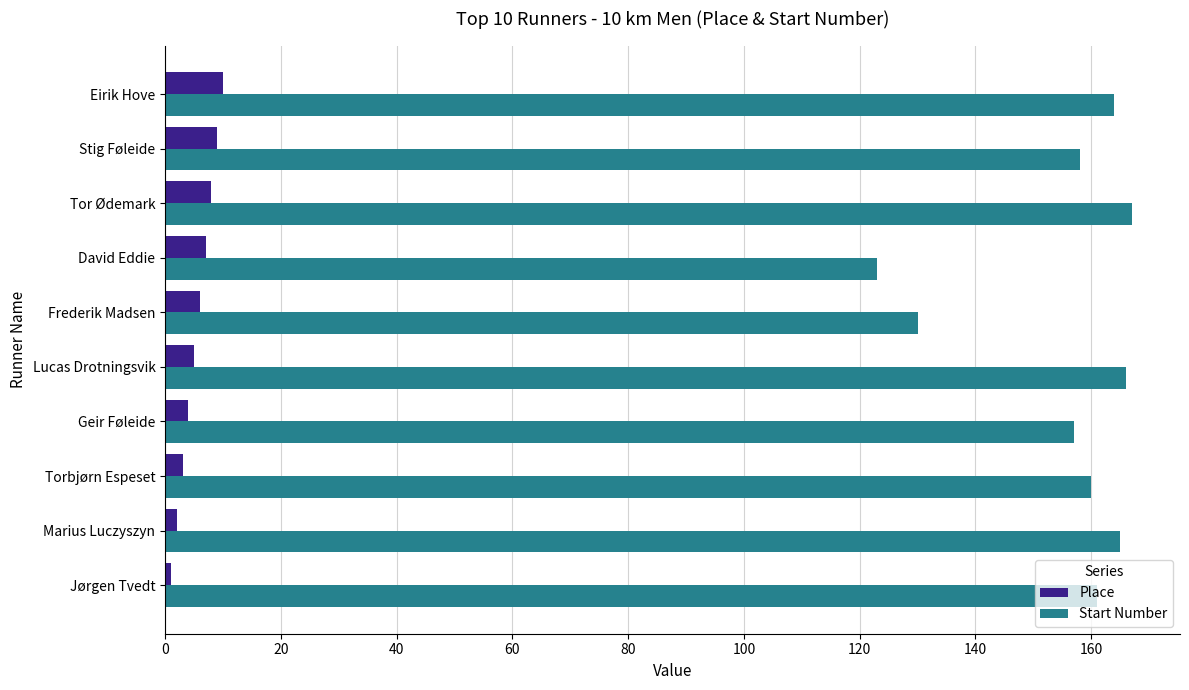

What are all the series names shown in the legend?

Place, Start Number